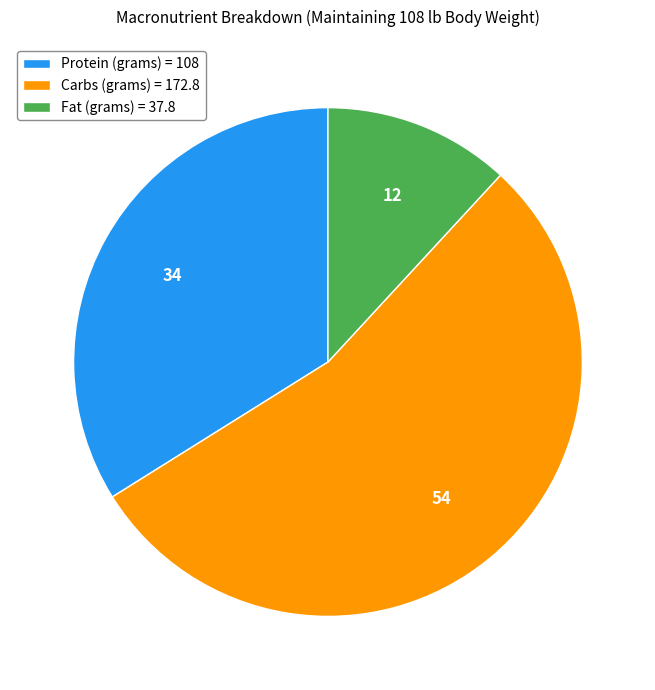

Between Protein (grams) = 108 and Fat (grams) = 37.8, which is larger?

Protein (grams) = 108